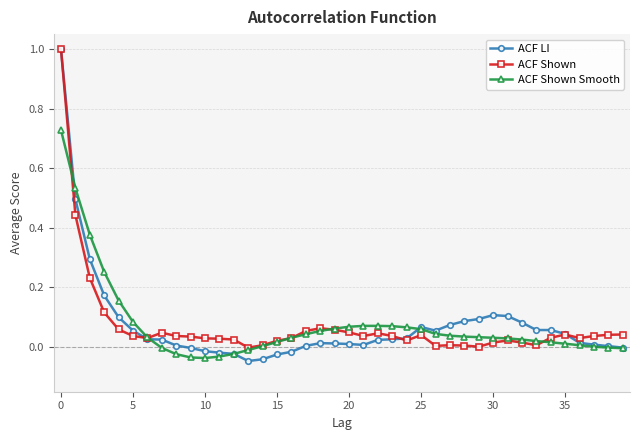

What is the maximum value for ACF Shown?

1.0